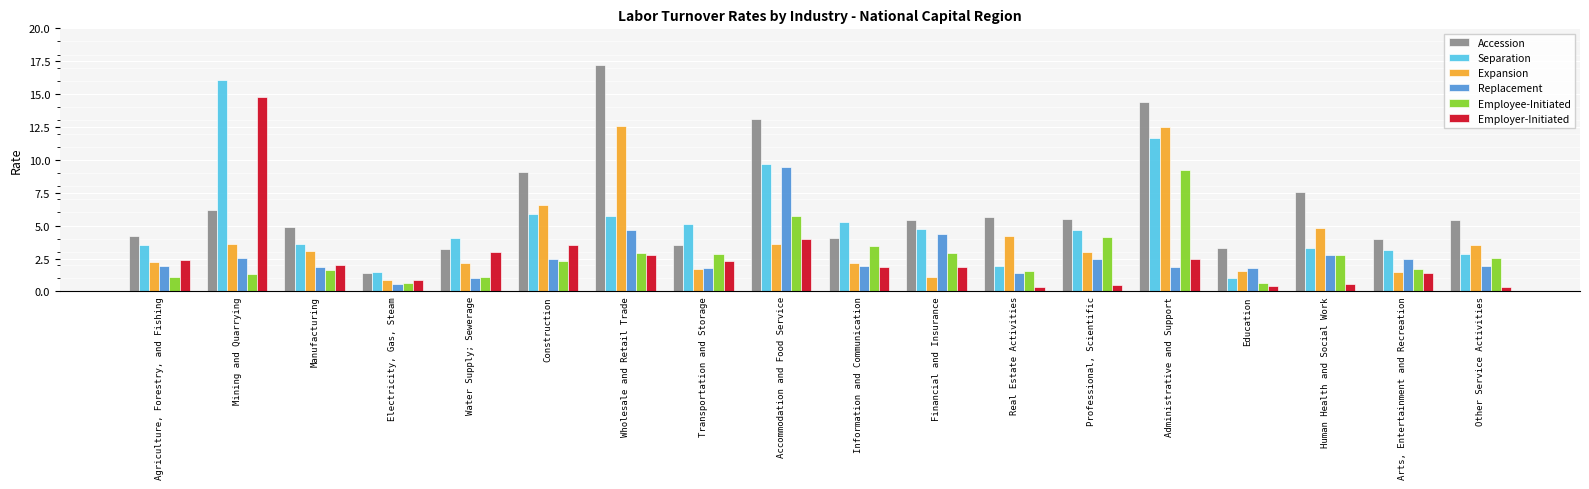

What is the spread (max minus min) of values at Education?

2.8